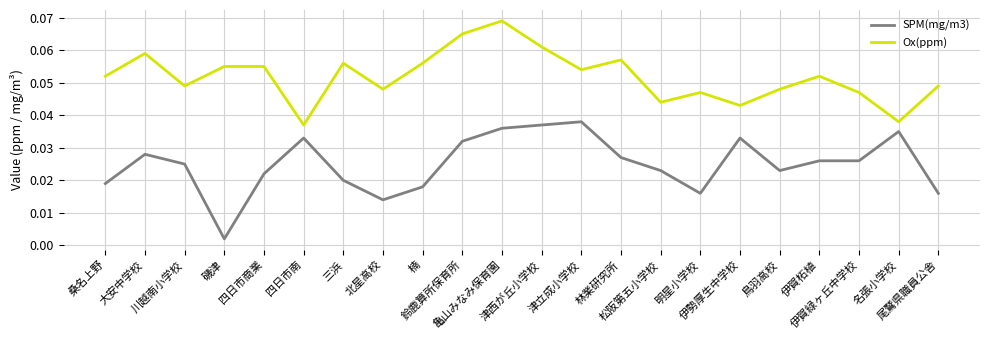

How many Ox(ppm) values are between 0 and 1?

22